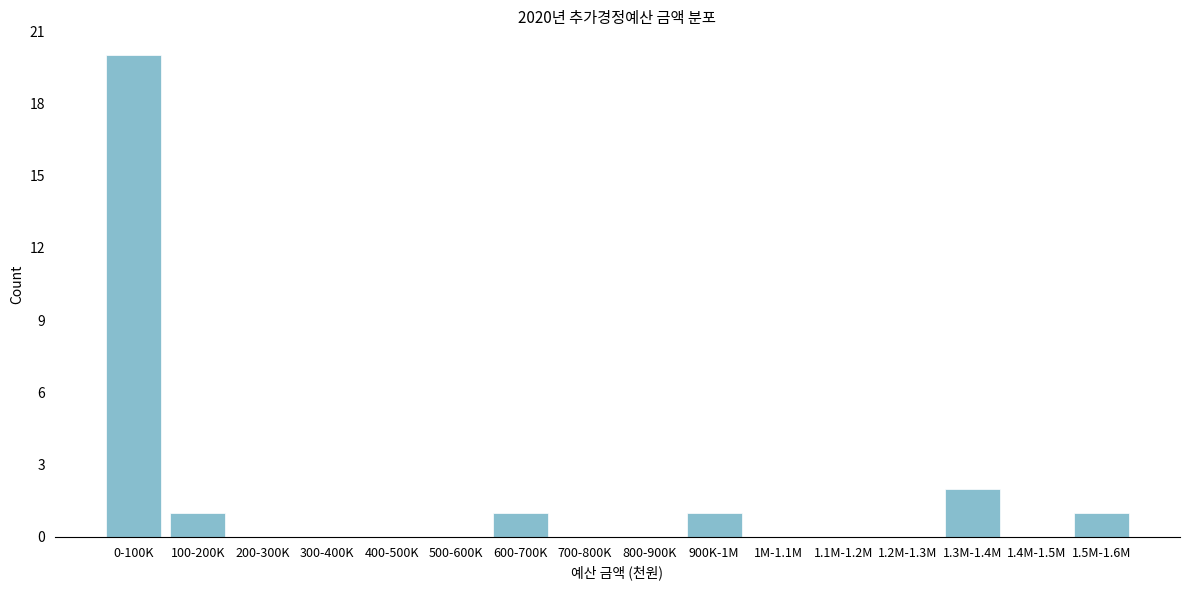

Reading left to right, transcribe all the data shown in this chart.

0-100K=20	100-200K=1	200-300K=0	300-400K=0	400-500K=0	500-600K=0	600-700K=1	700-800K=0	800-900K=0	900K-1M=1	1M-1.1M=0	1.1M-1.2M=0	1.2M-1.3M=0	1.3M-1.4M=2	1.4M-1.5M=0	1.5M-1.6M=1